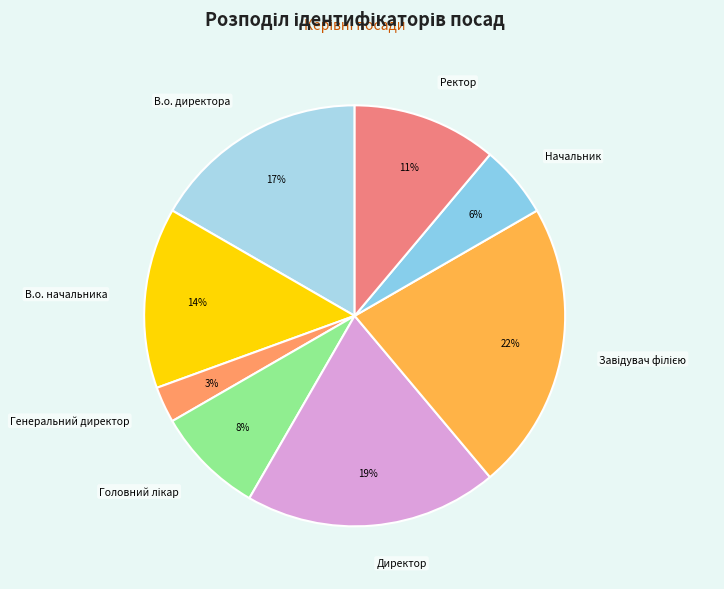

Does В.о. директора represent more than half of the total?

No